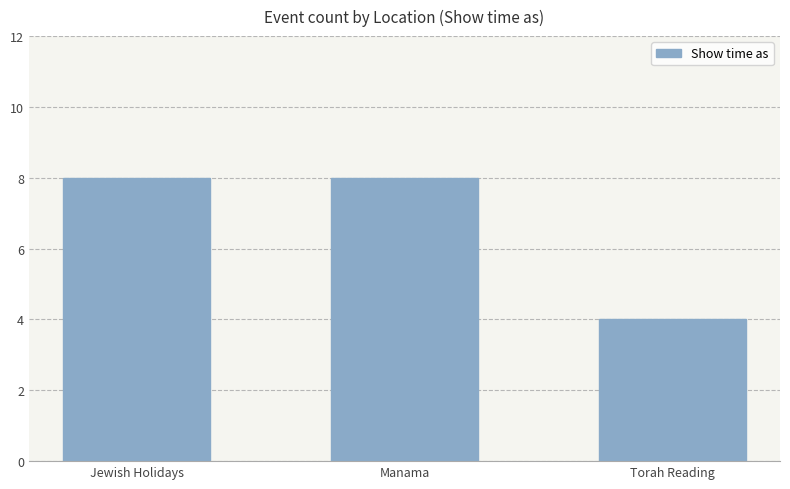

What is the value of the 1st bar from the left?

8